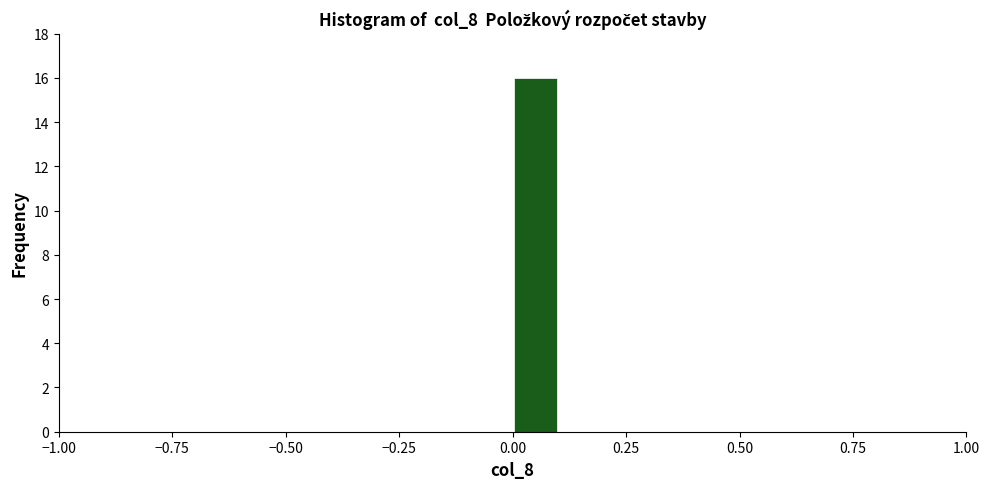

Around what value on the x-axis is the tallest bar? Give the approximate position of its centre, as read against the axis.

0.05